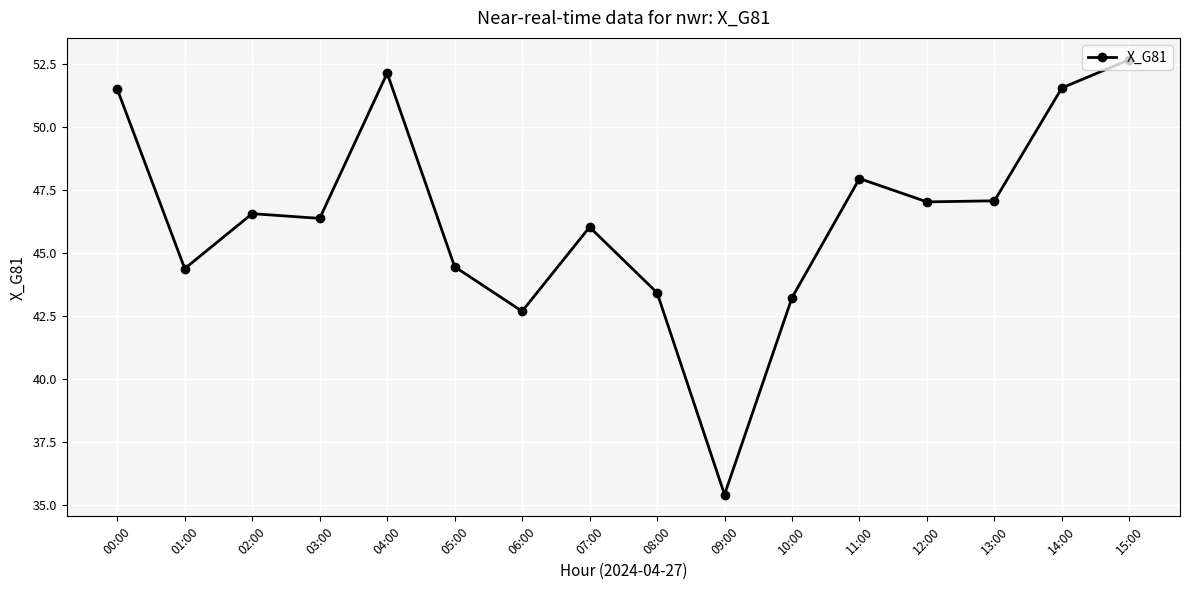

At which category does the data reach its first local valley?

01:00